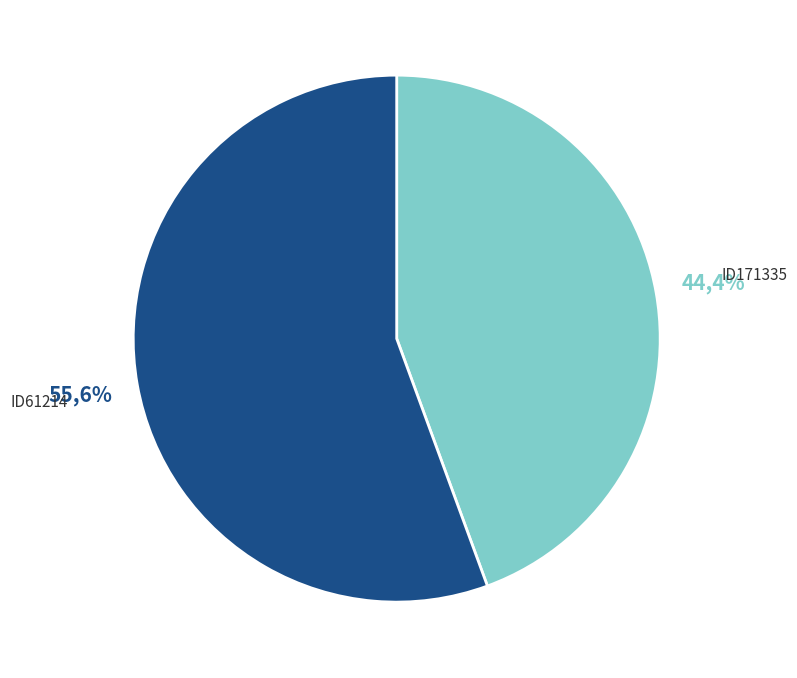

Rank the categories by value from highest to lowest.

ID61214, ID171335